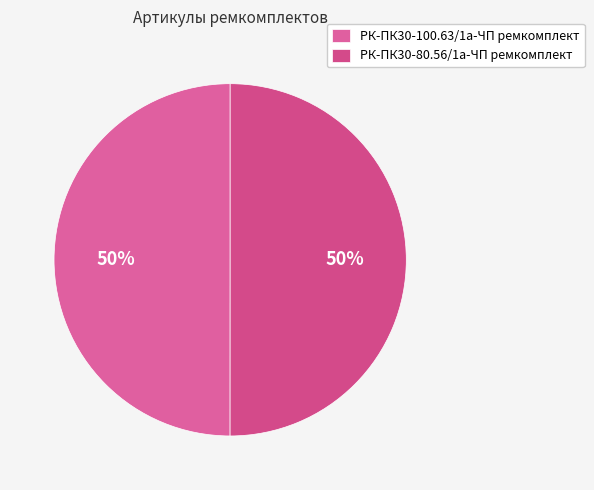

Which category has the biggest portion of the pie?

РК-ПК30-80.56/1а-ЧП ремкомплект